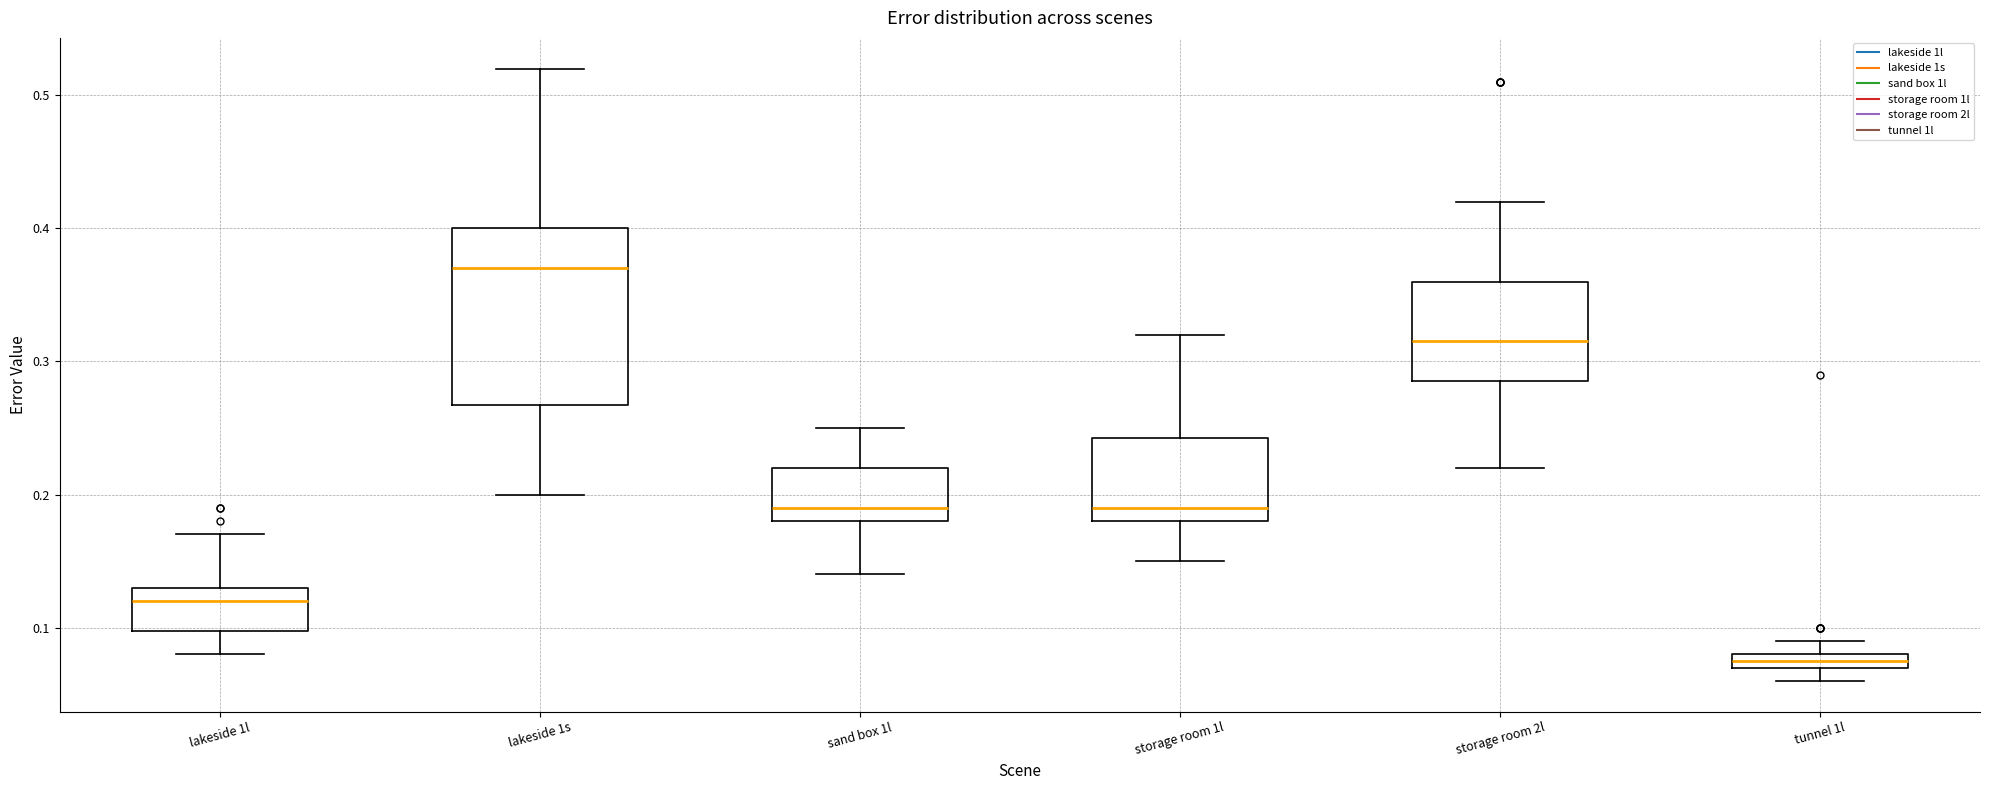

Where does the lower whisker of the box for tunnel 1l end on the y-axis? The values are not printed on the chart, so give them approximately, as read against the axis.

0.06